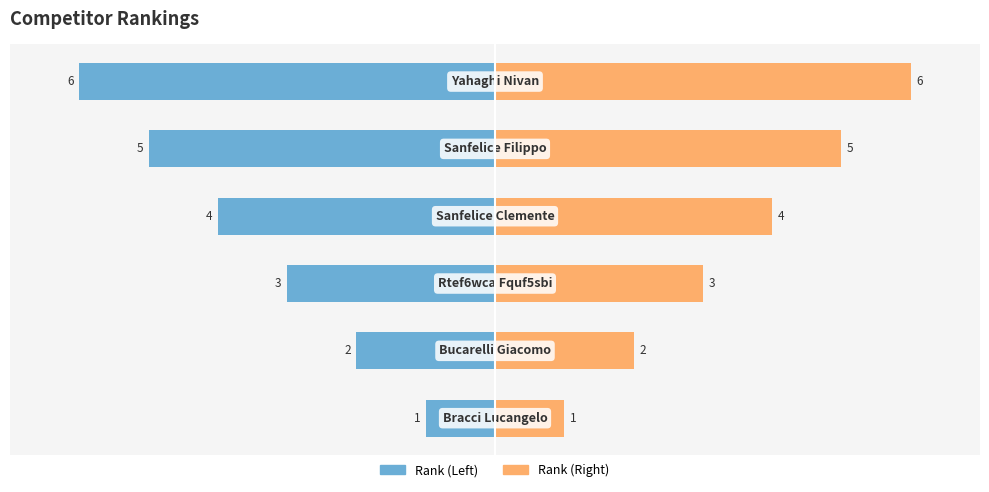

What is the difference between the Rank (Right) values at 1 and 3?

2